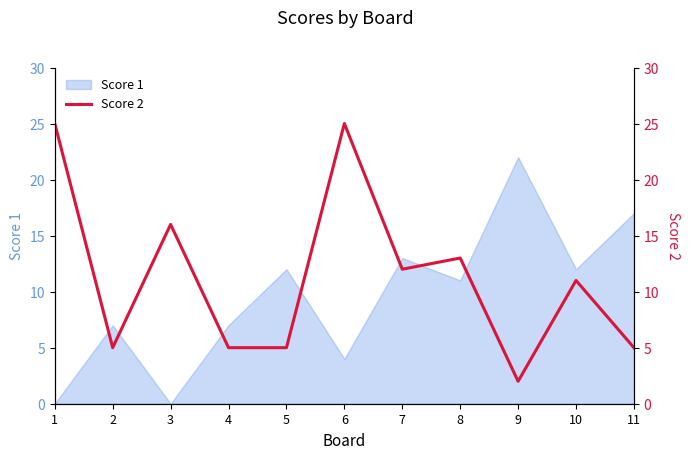

True or false: the data shows 2 at 4.

False